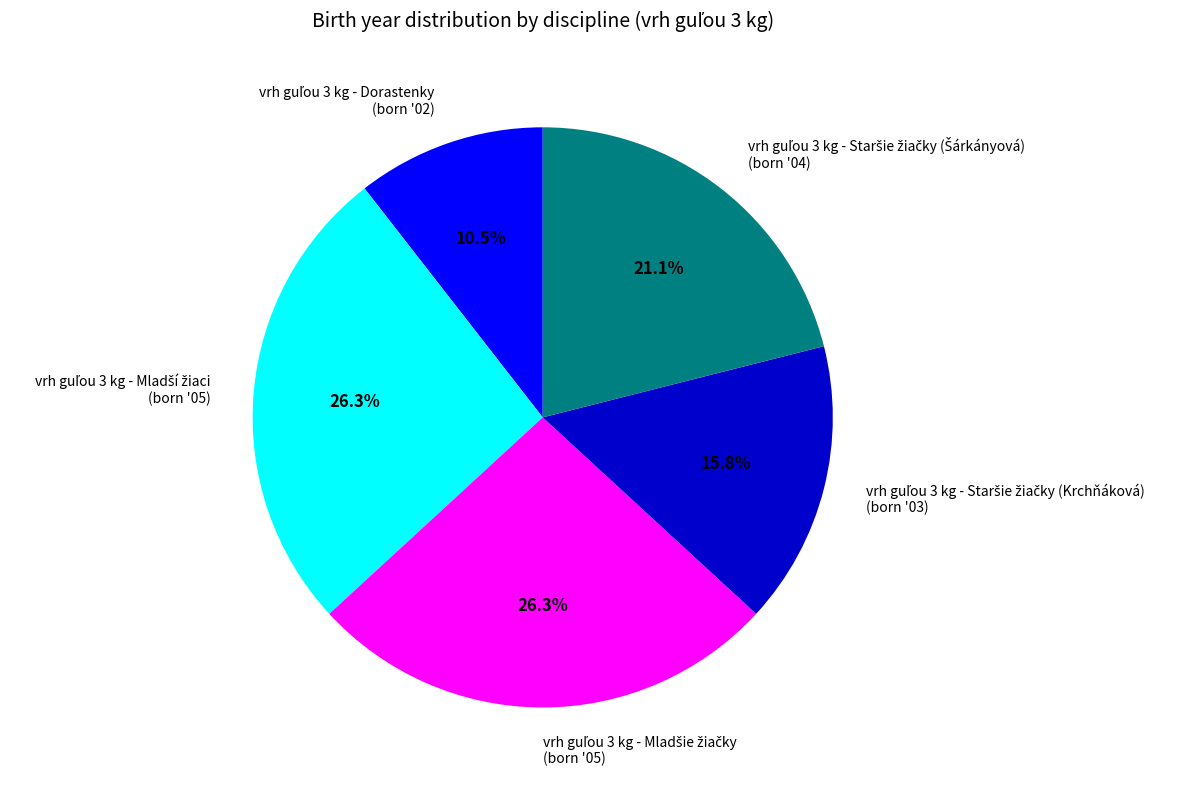

Does any single category account for the majority?

No